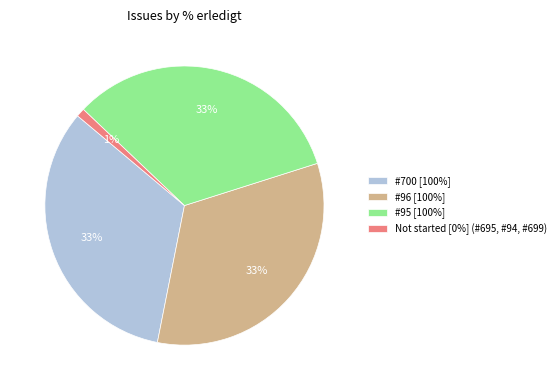

How many slices are in this pie chart?

4